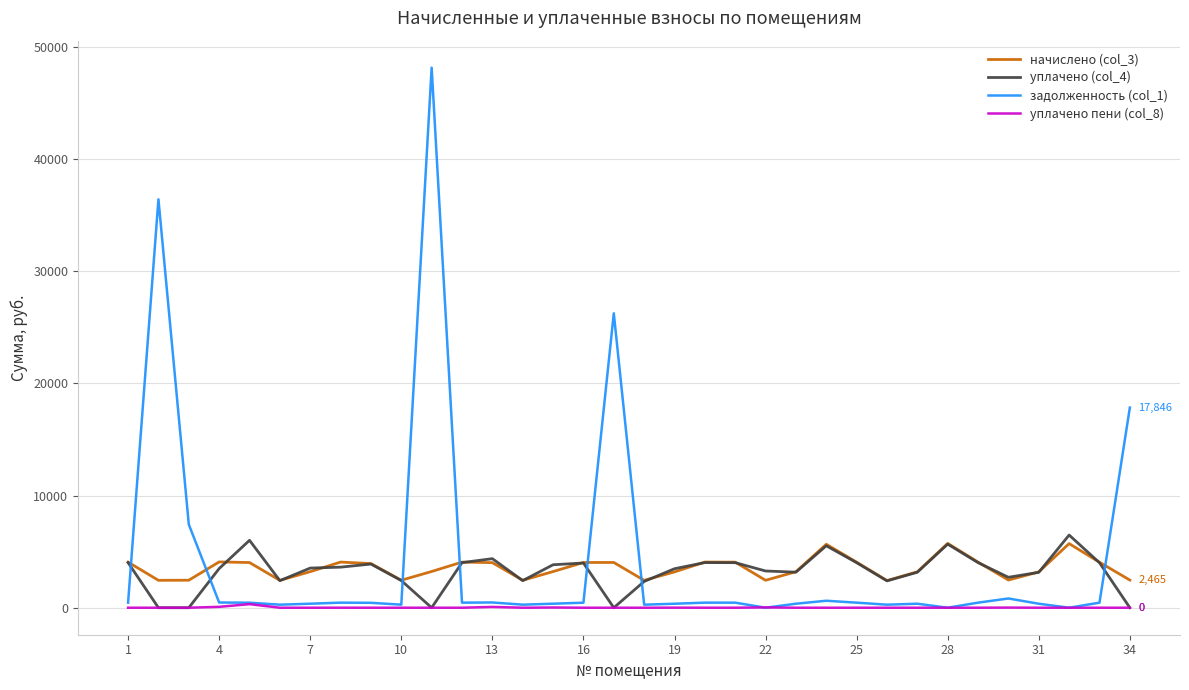

Is this an area chart (filled region under the line)?

No